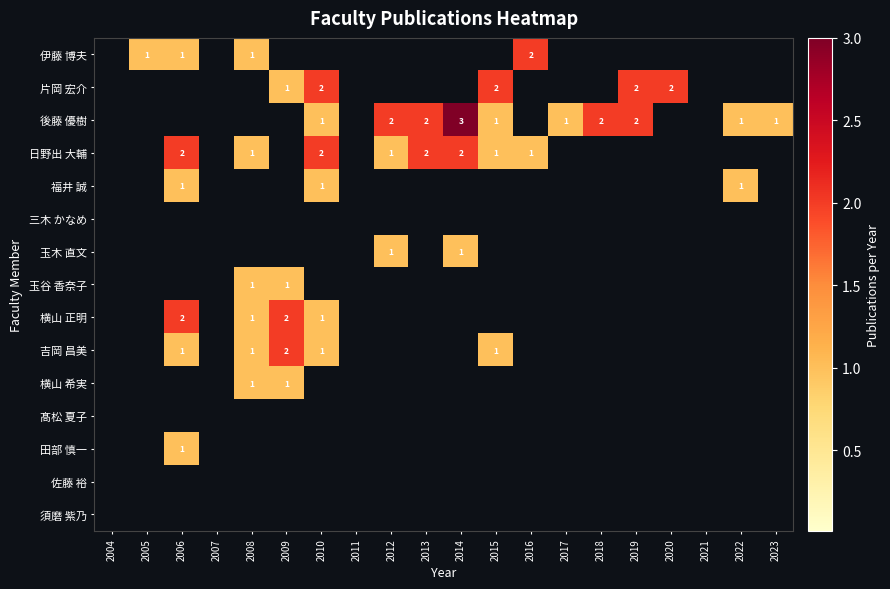

True or false: 日野出 大輔 has a value of 1 at 2008.

True